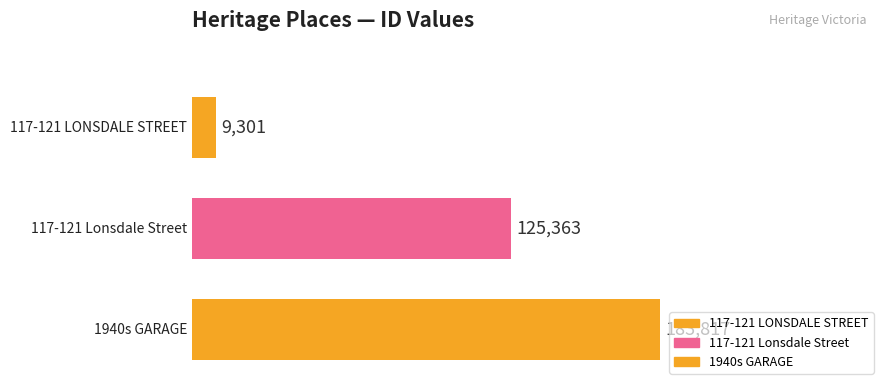

Rank the categories by value from lowest to highest.

117-121 LONSDALE STREET, 117-121 Lonsdale Street, 1940s GARAGE